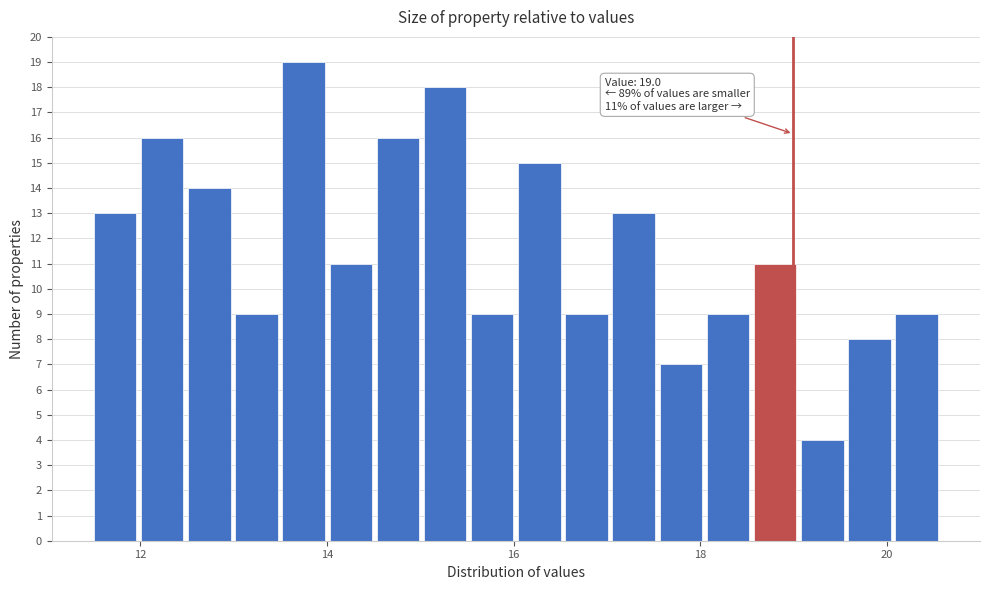

Around what value on the x-axis is the tallest bar? Give the approximate position of its centre, as read against the axis.

13.8